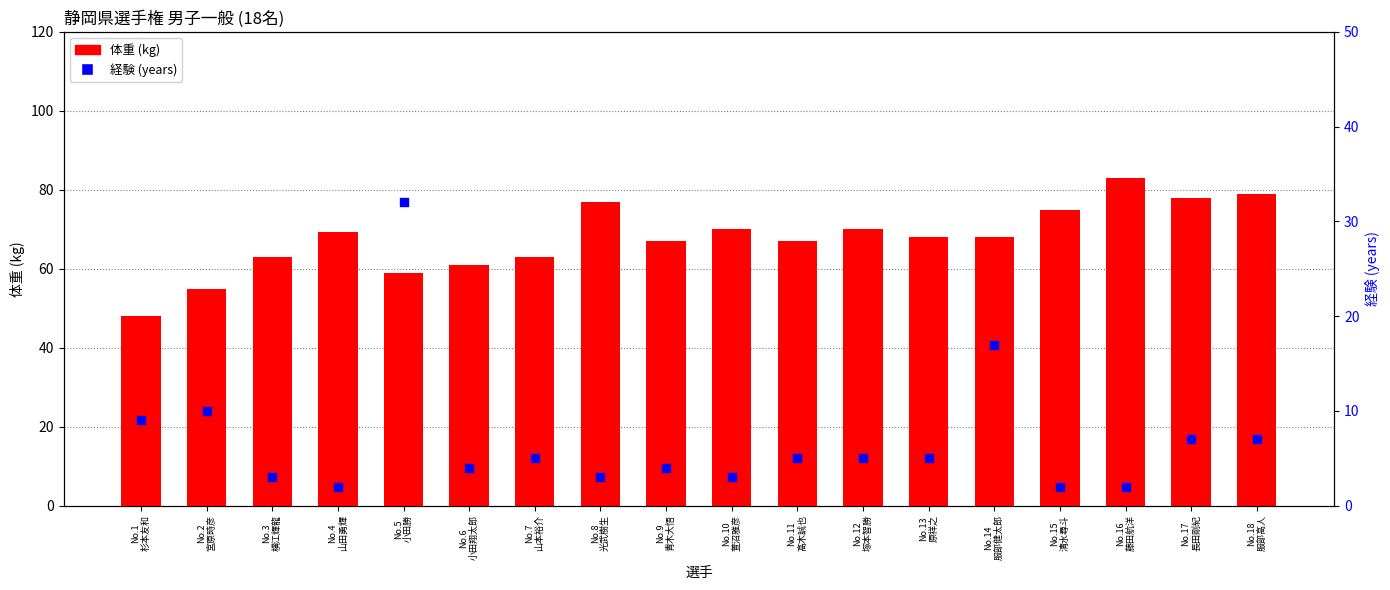

Which series has the largest total across all categories?

体重 (kg)